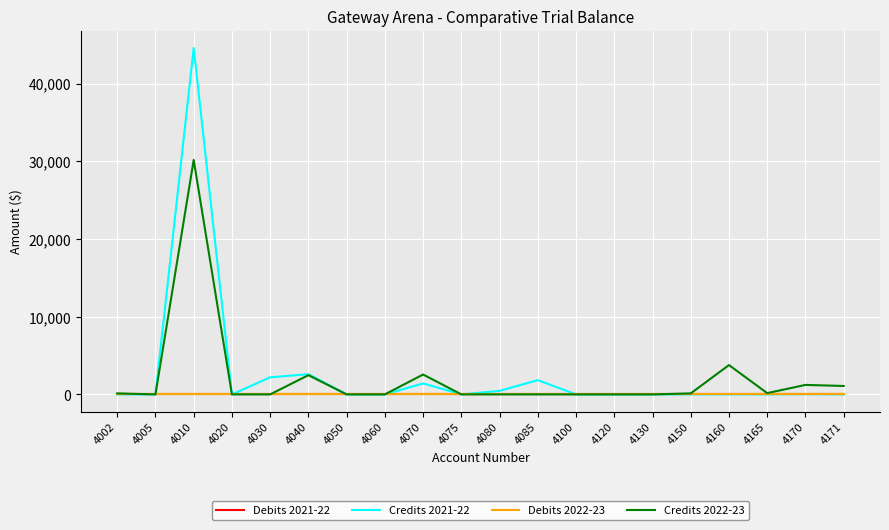

What is the total value across all series at 4070?

3978.2